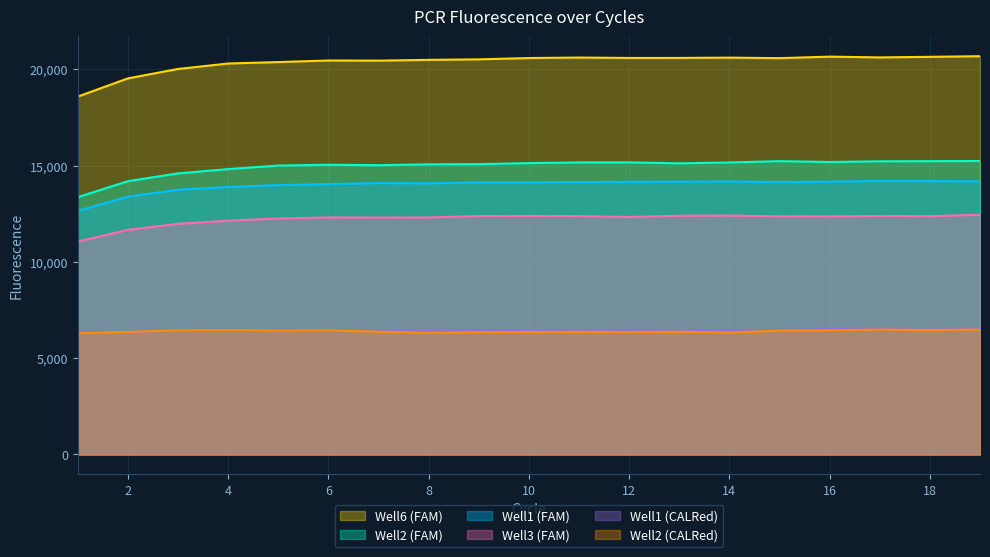

Which series changed the most between 5 and 17?

Well6 (FAM)